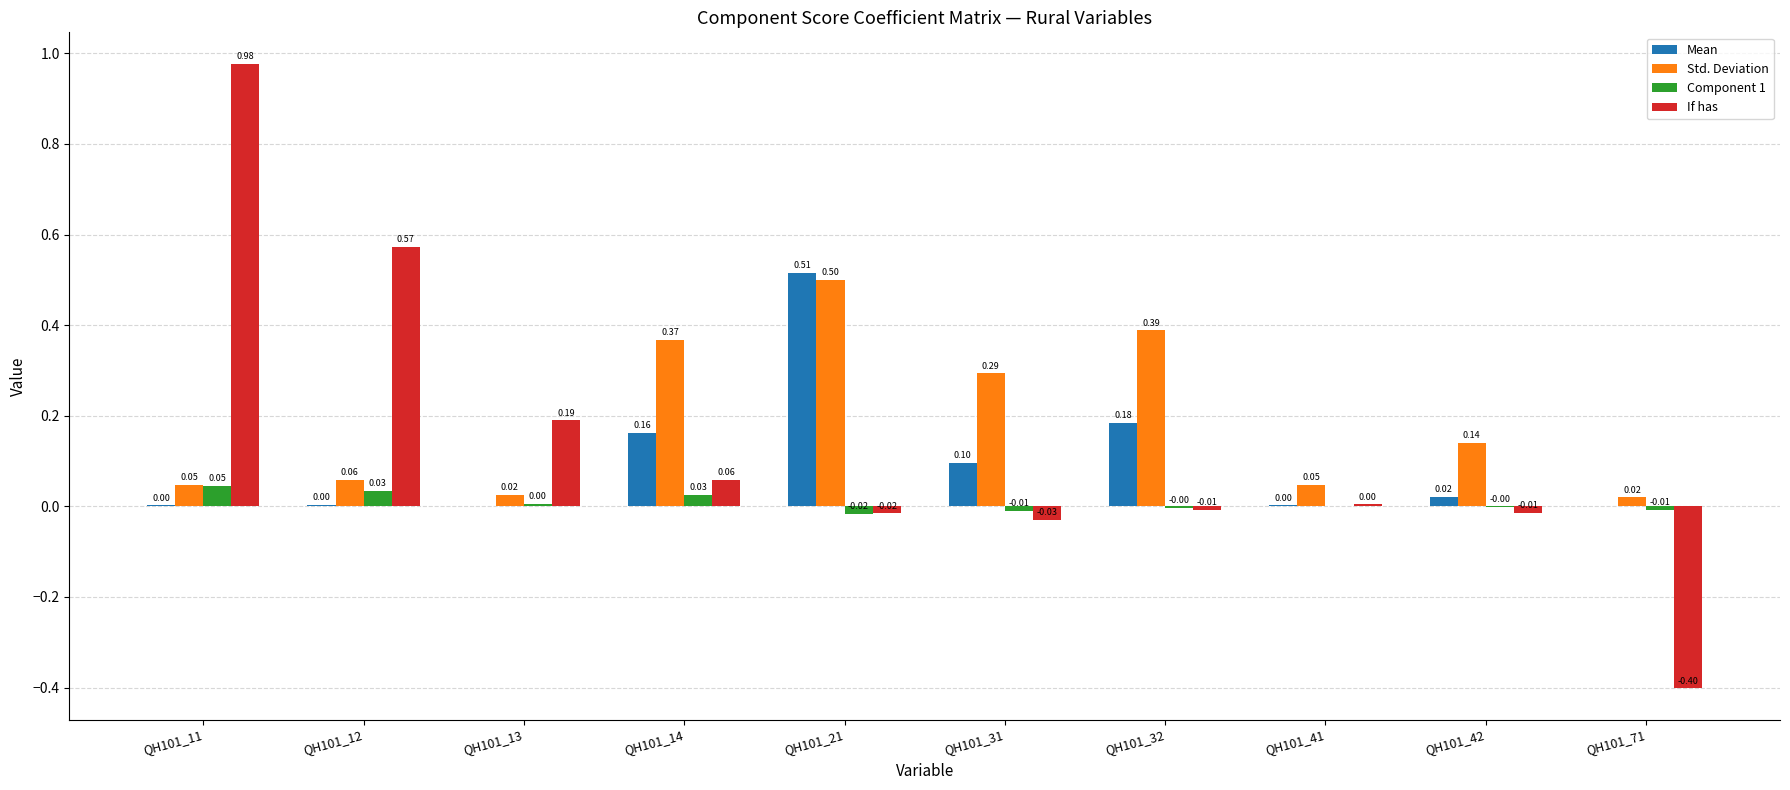

Which series changed the most between QH101_13 and QH101_32?

Std. Deviation